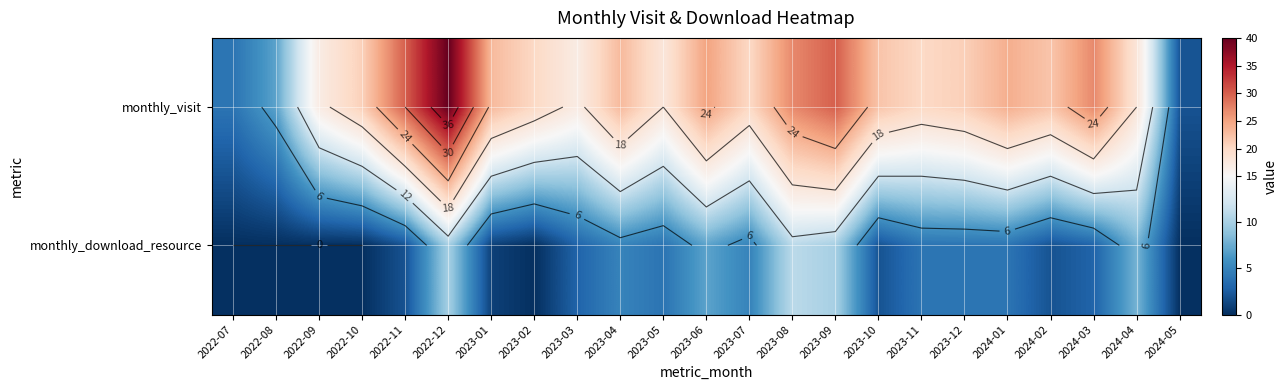

Count the number of categories in the chart.

23